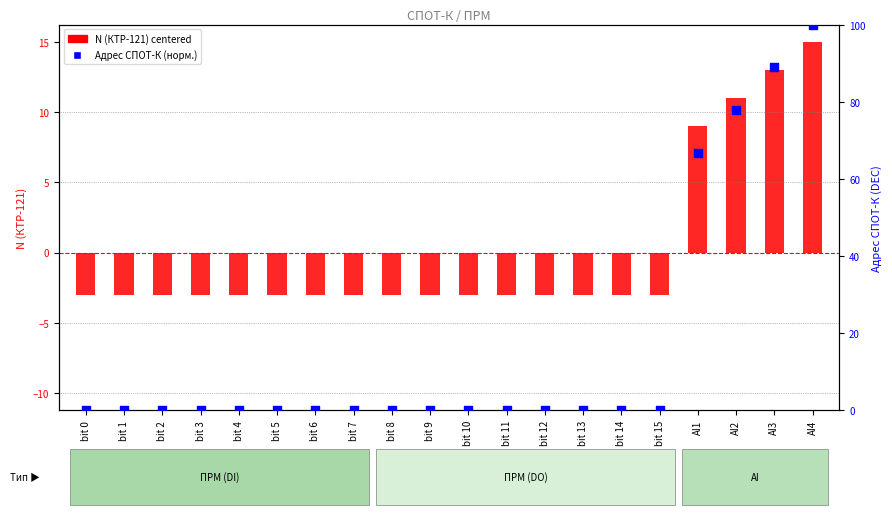

What are all the series names shown in the legend?

N (КТР-121) centered, Адрес СПОТ-К (норм.)